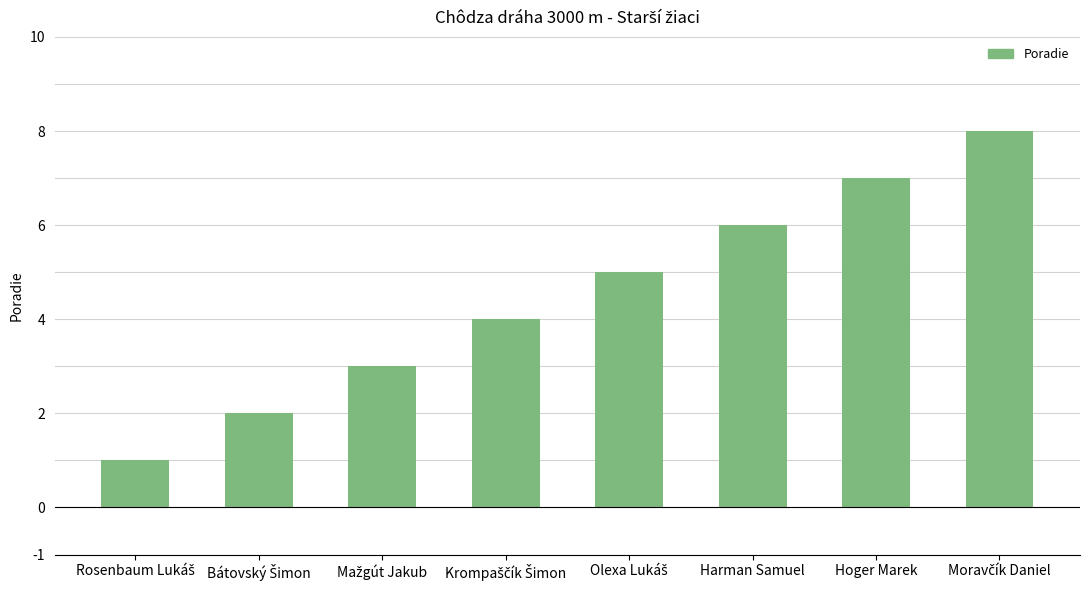

Reading left to right, transcribe all the data shown in this chart.

1	2	3	4	5	6	7	8